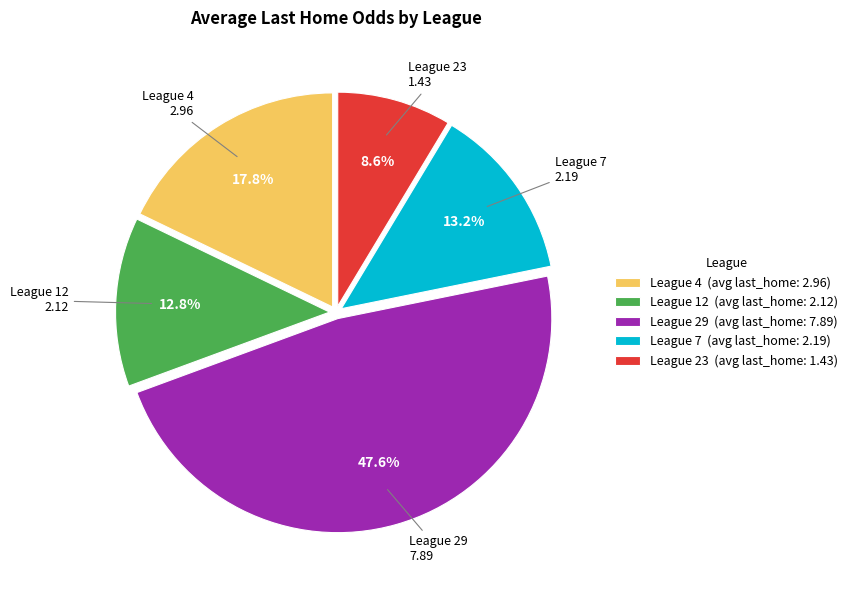

Combined, do League 29 (avg last_home: 7.89) and League 23 (avg last_home: 1.43) account for over 50%?

Yes